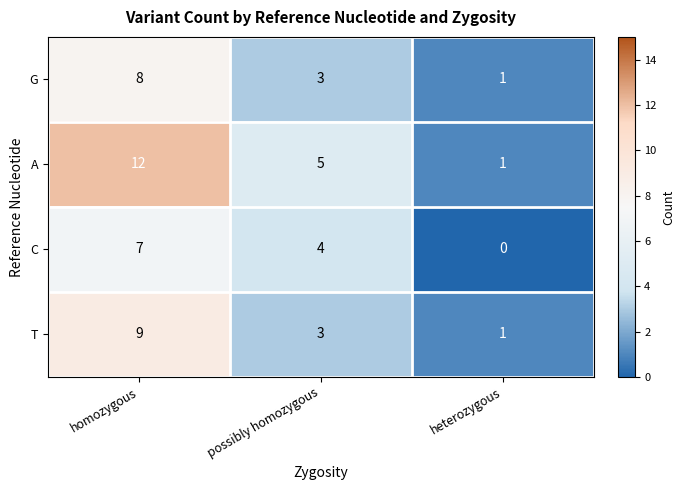

Which series has the largest total across all categories?

A